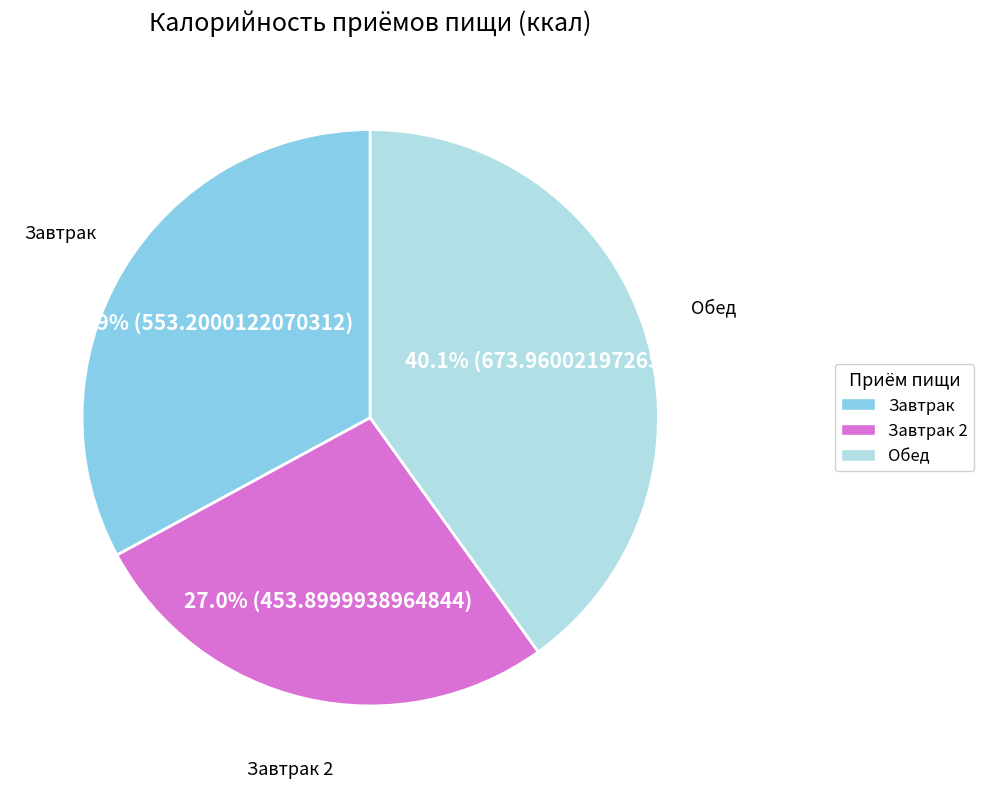

Is there any slice that represents more than half of the pie?

No